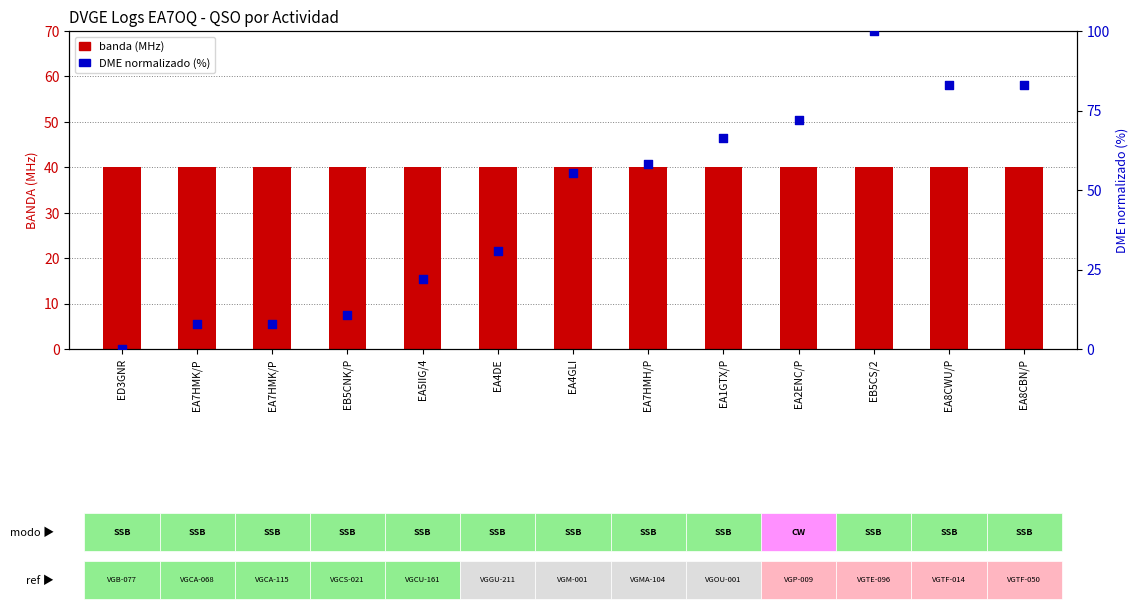

At which category is the sum across all series the highest?

EB5CS/2